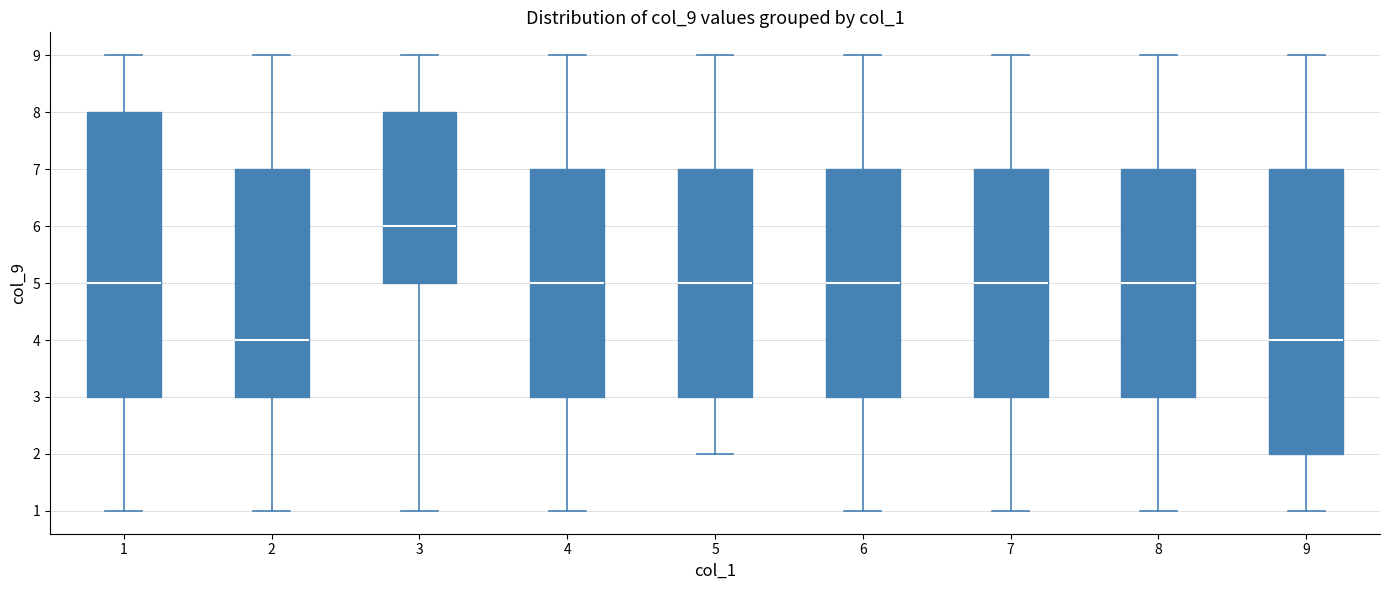

Where is the lower edge of the box at x = 7 on the y-axis? The values are not printed on the chart, so give them approximately, as read against the axis.

3